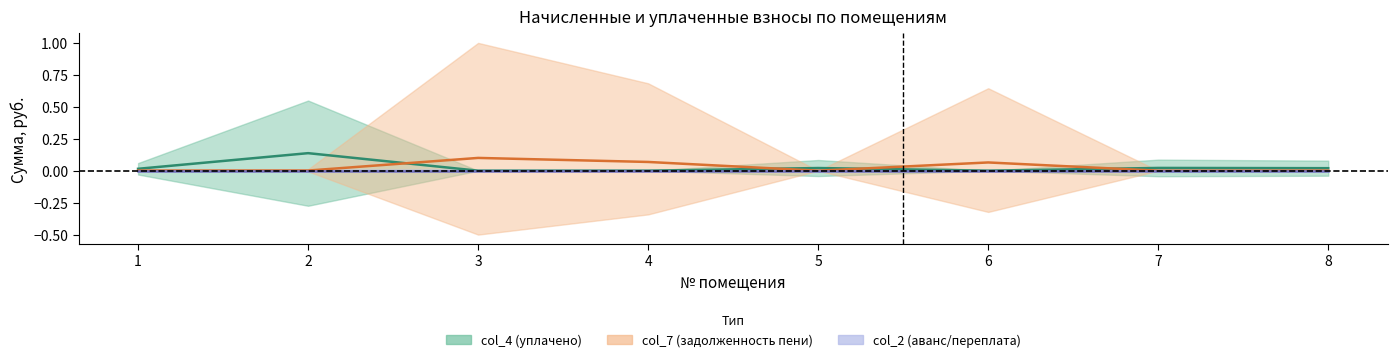

Does the chart have visible grid lines?

No